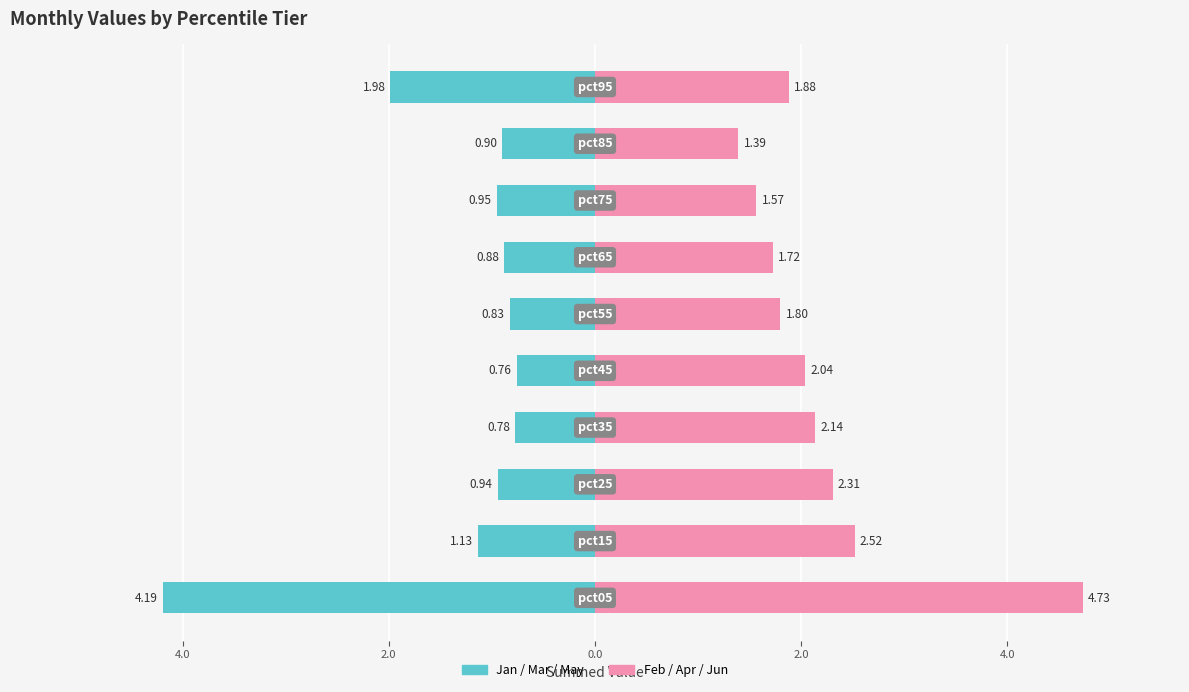

How many distinct data groups are displayed?

2